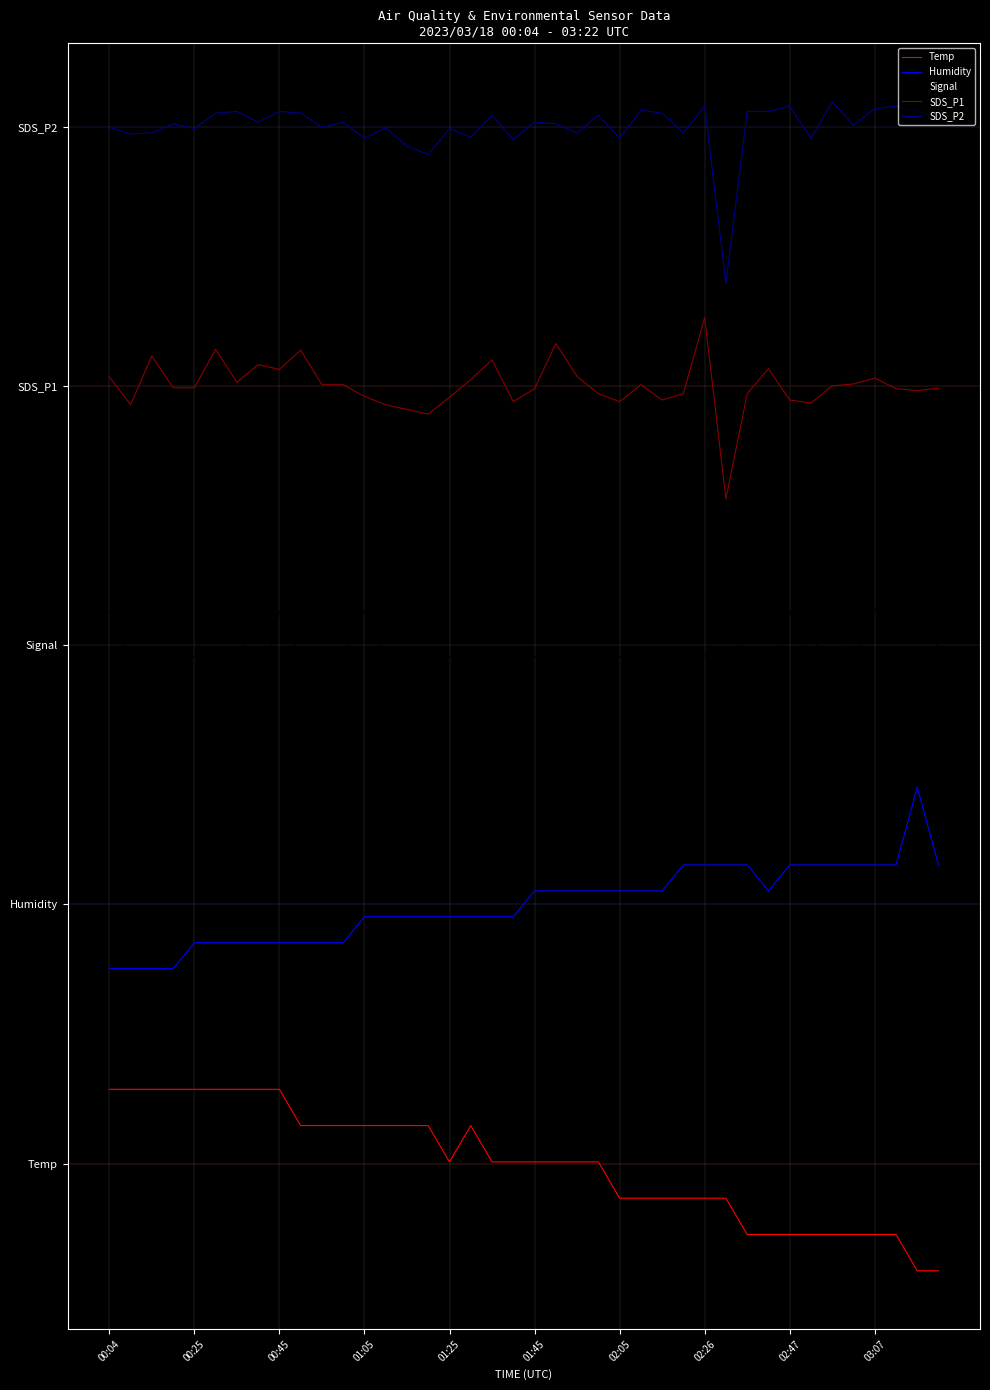

Rank the series by their maximum value, from lowest to highest.

Temp, Humidity, Signal, SDS_P1, SDS_P2